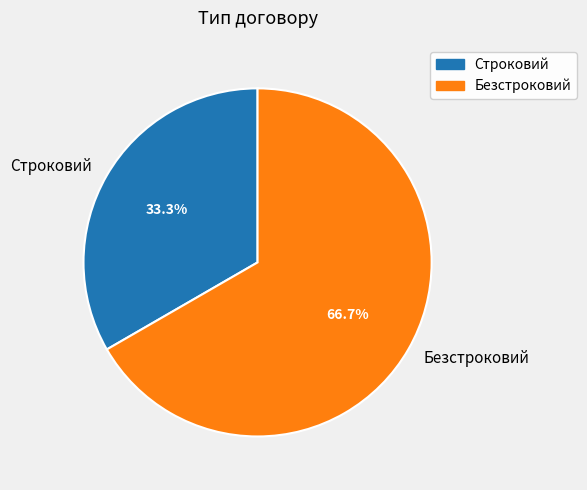

How many slices are in this pie chart?

2